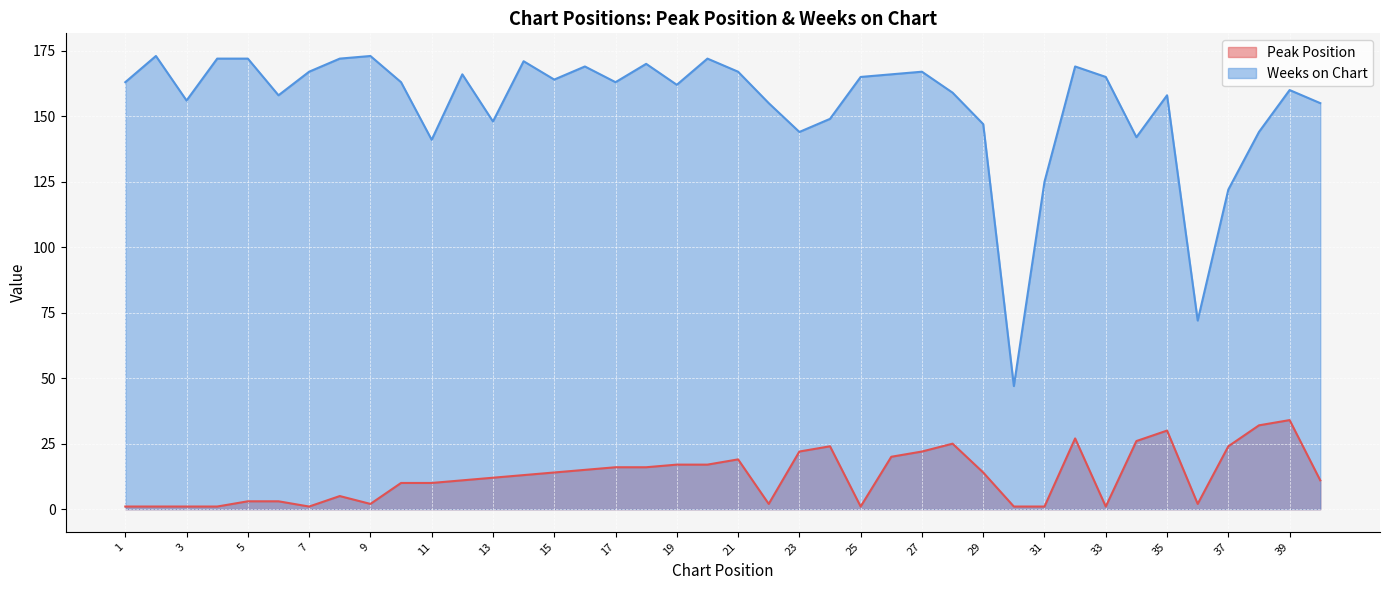

Is the value of Peak Position at 35 greater than the value of Weeks on Chart at 21?

No